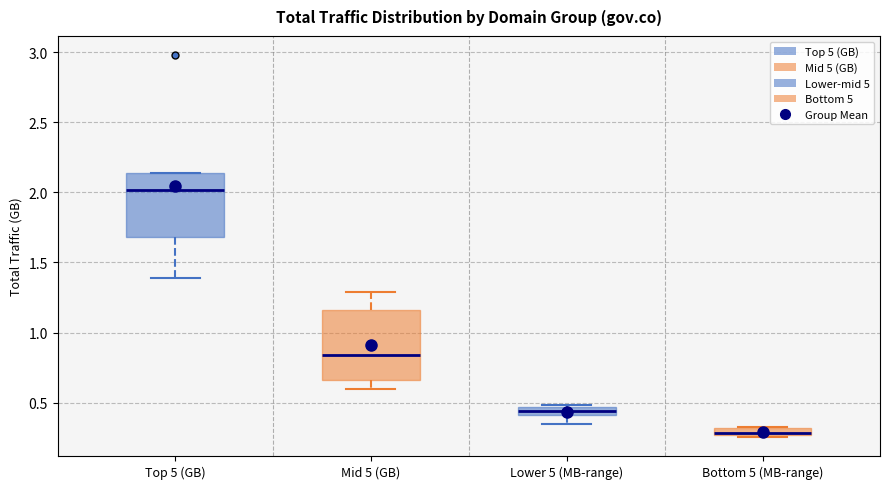

Where is the lower edge of the box for Bottom 5 (MB-range) on the y-axis? The values are not printed on the chart, so give them approximately, as read against the axis.

0.25